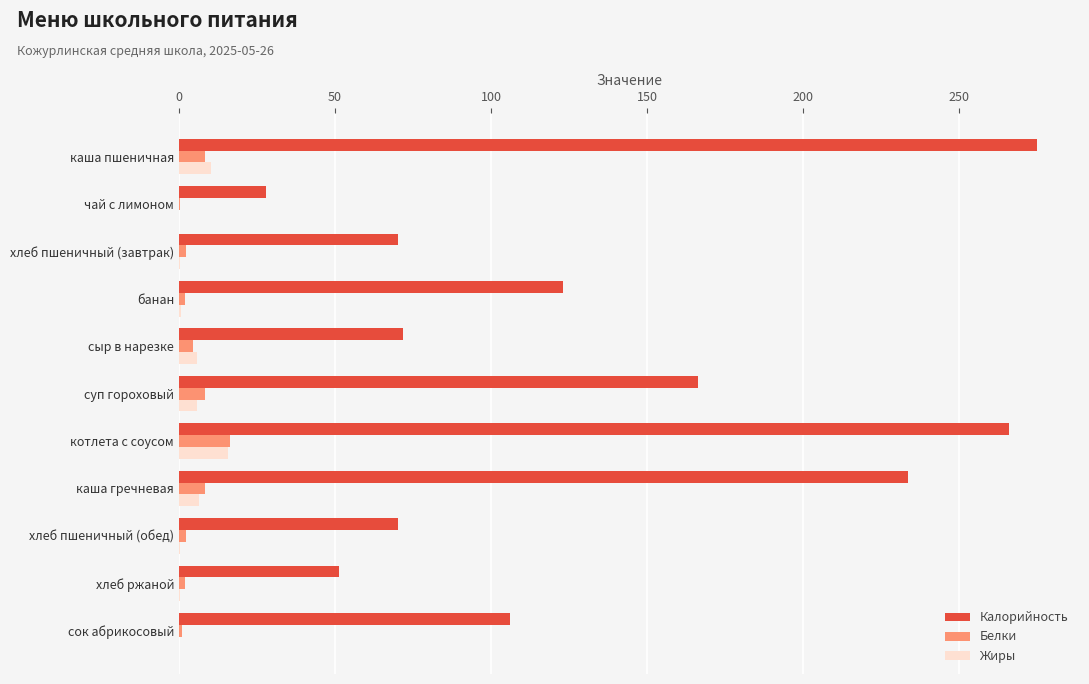

The Белки series shows 8.4 at суп гороховый. True or false?

True